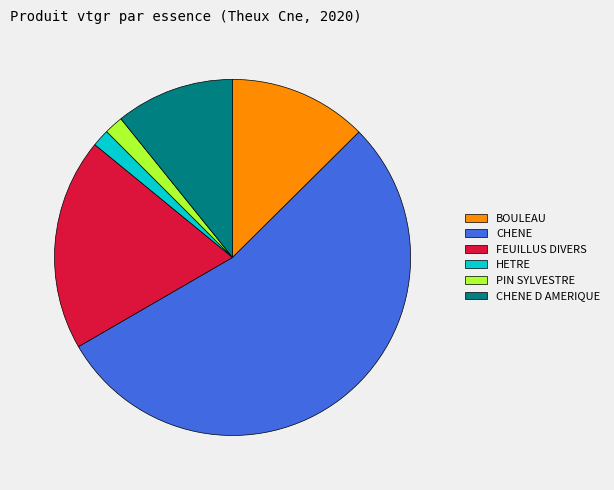

Is there a majority slice in this chart?

Yes